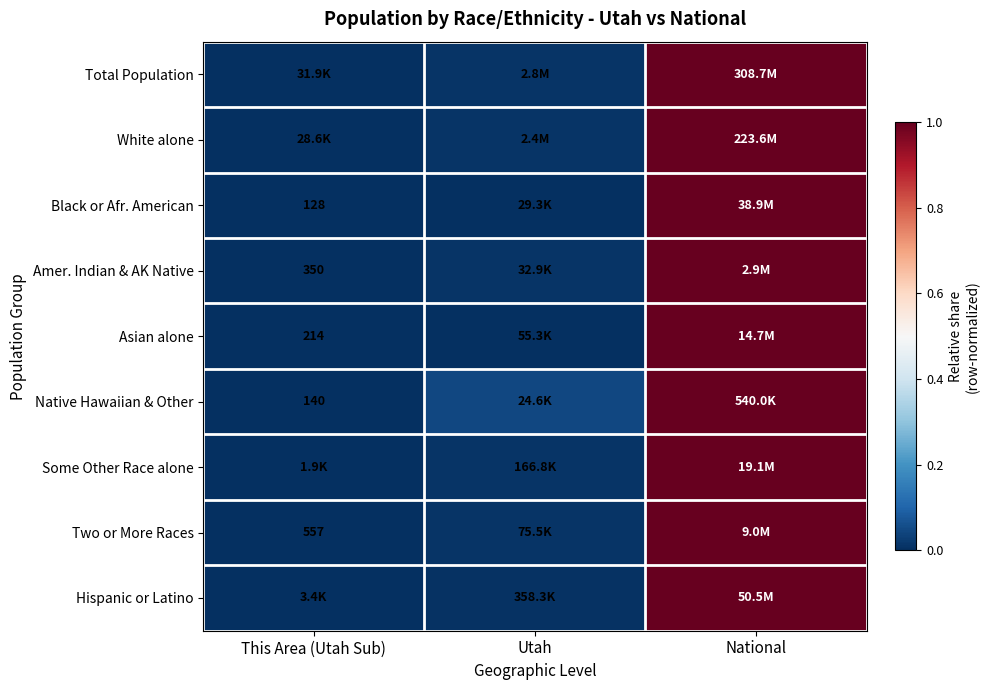

Which category has the lowest value in the White alone series?

This Area (Utah Sub)